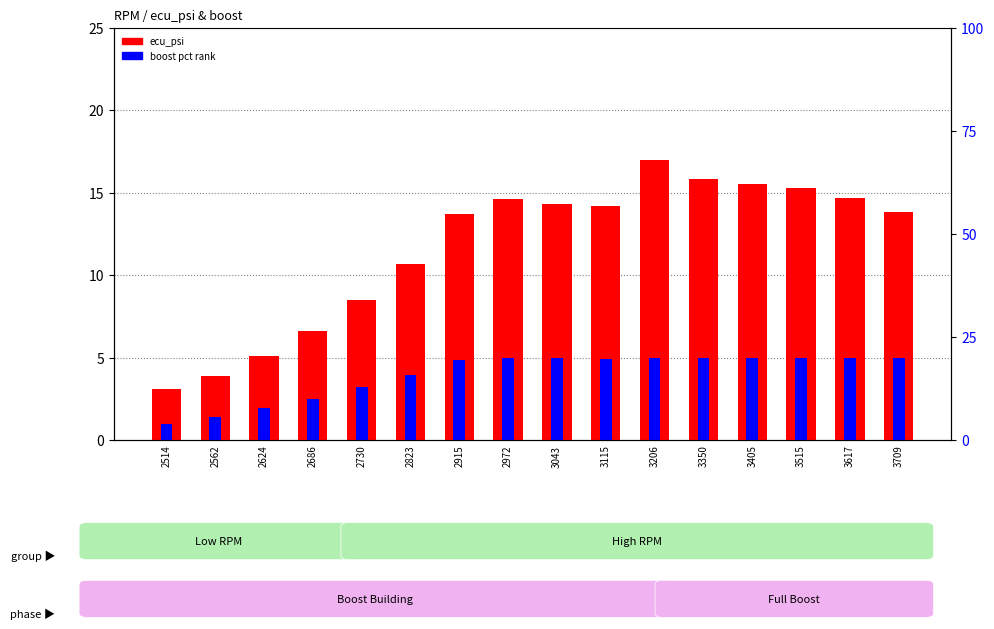

Which series has the largest range (max minus min)?

ecu_psi